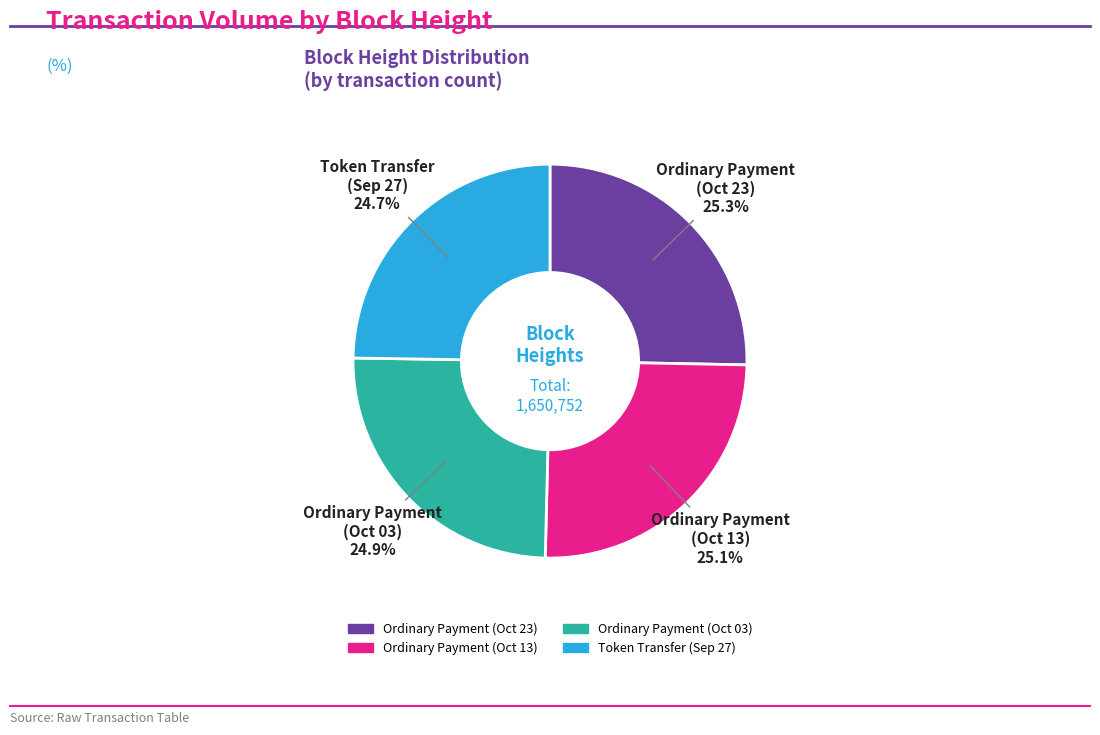

Does any single category account for the majority?

No